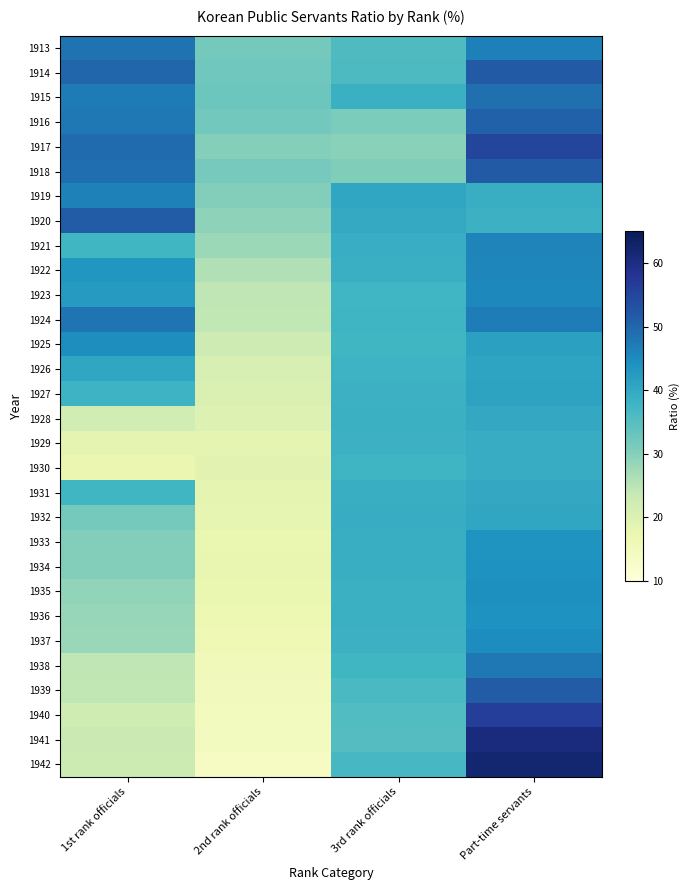

What is the total value across all series at 2nd rank officials?

667.8